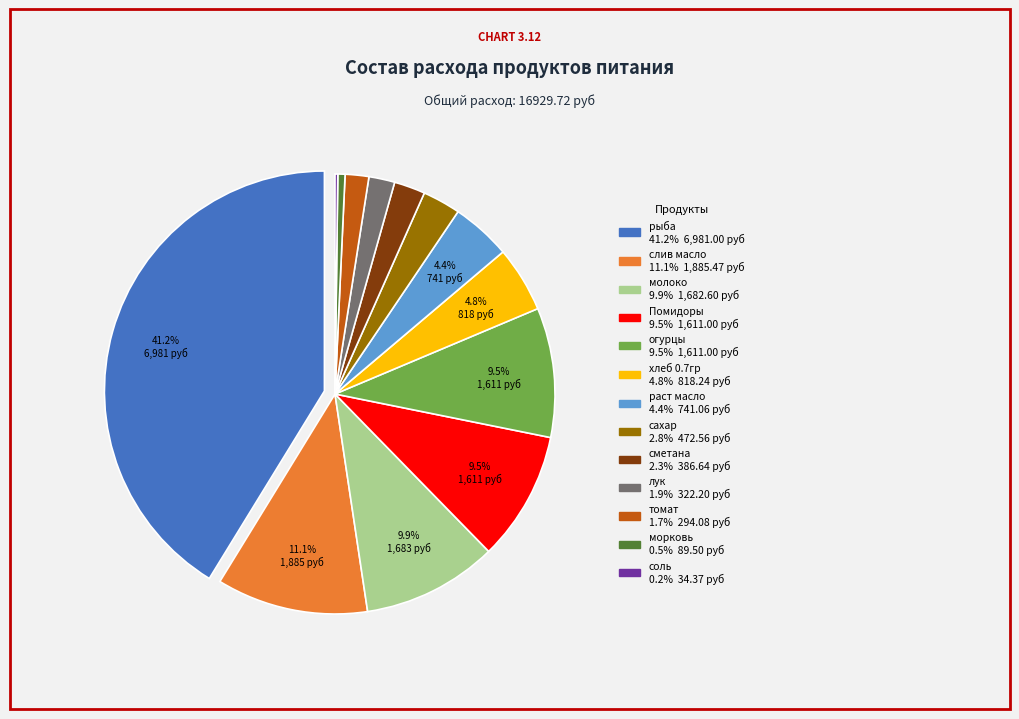

True or false: слив масло accounts for 24% of the total.

False